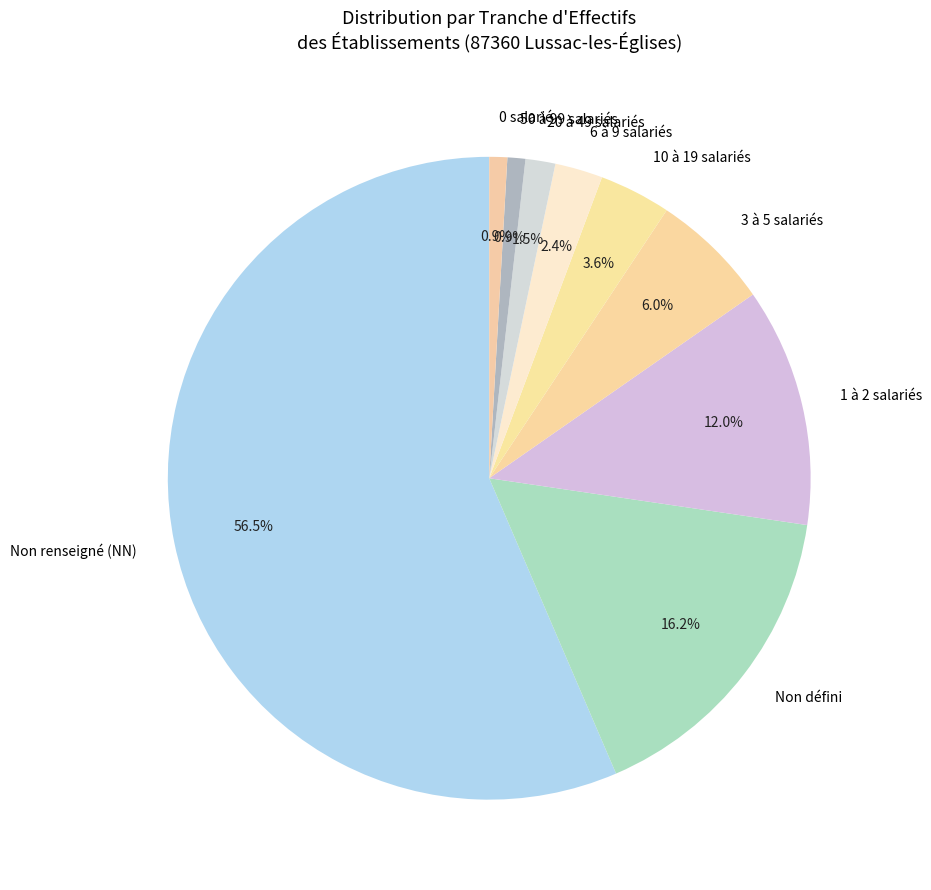

Does any single category account for the majority?

Yes